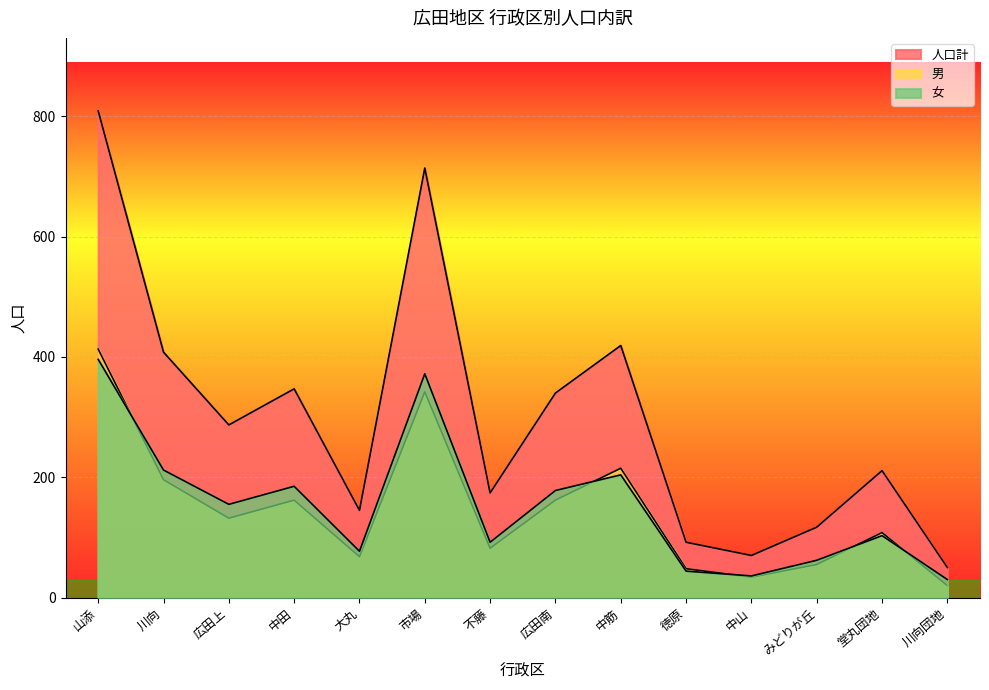

How many lines are shown in the chart?

3